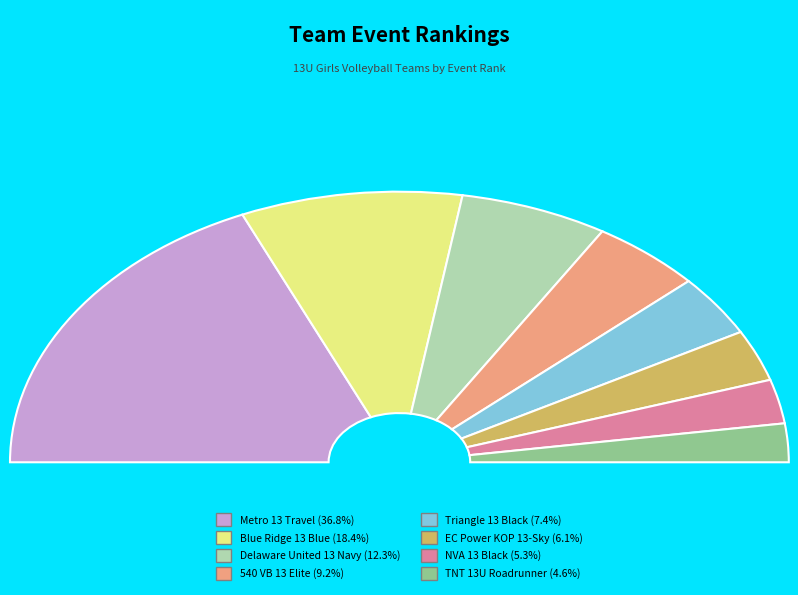

Count the number of slices in the pie.

8